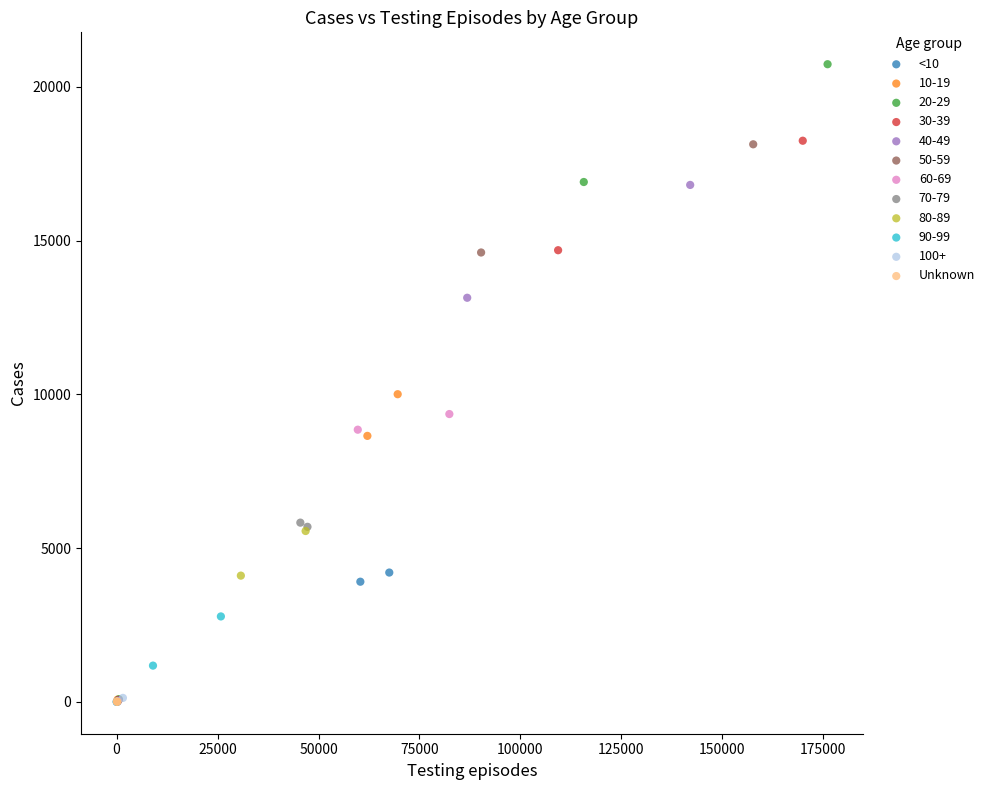

Which series has the widest spread of Y values?

20-29